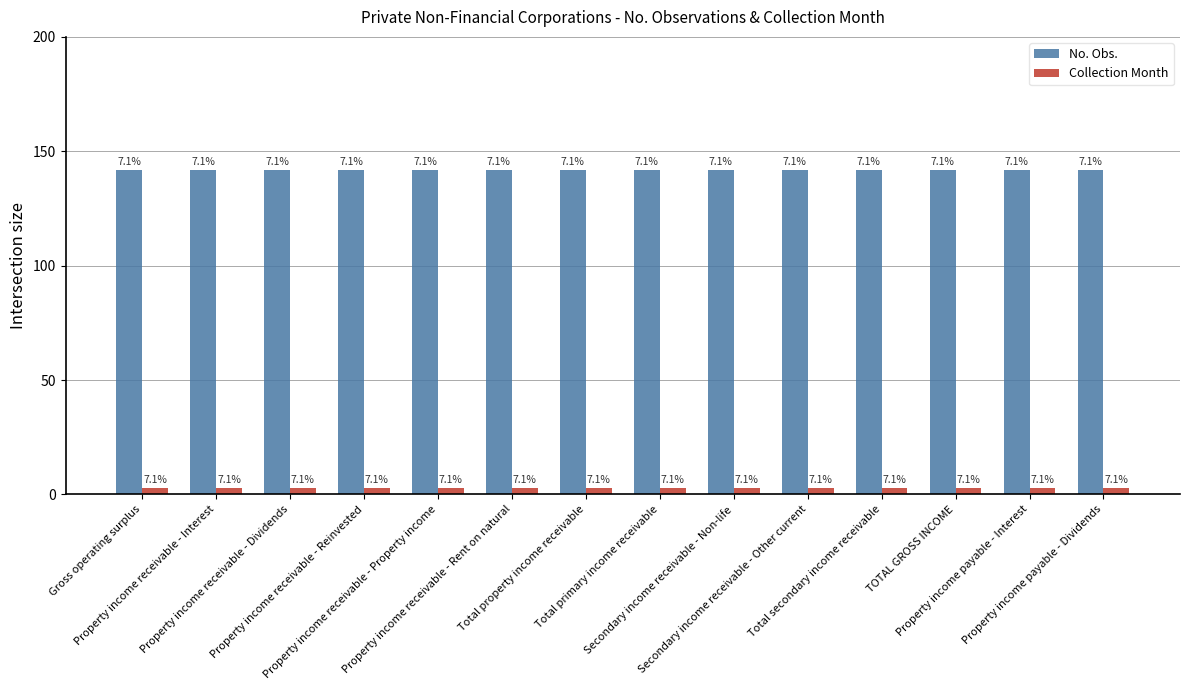

How many groups of bars are there?

14